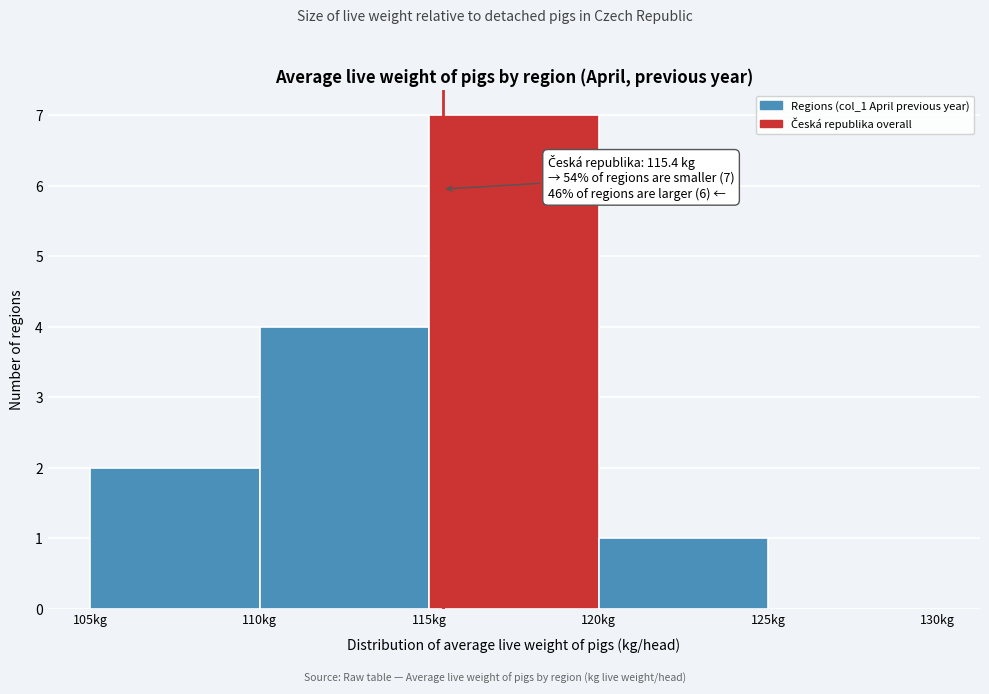

Which range on the x-axis has the tallest bar?

115 to 120